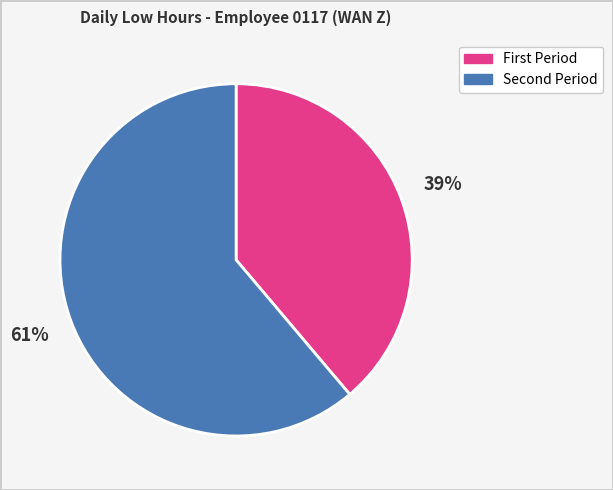

Which slice is the smallest?

First Period